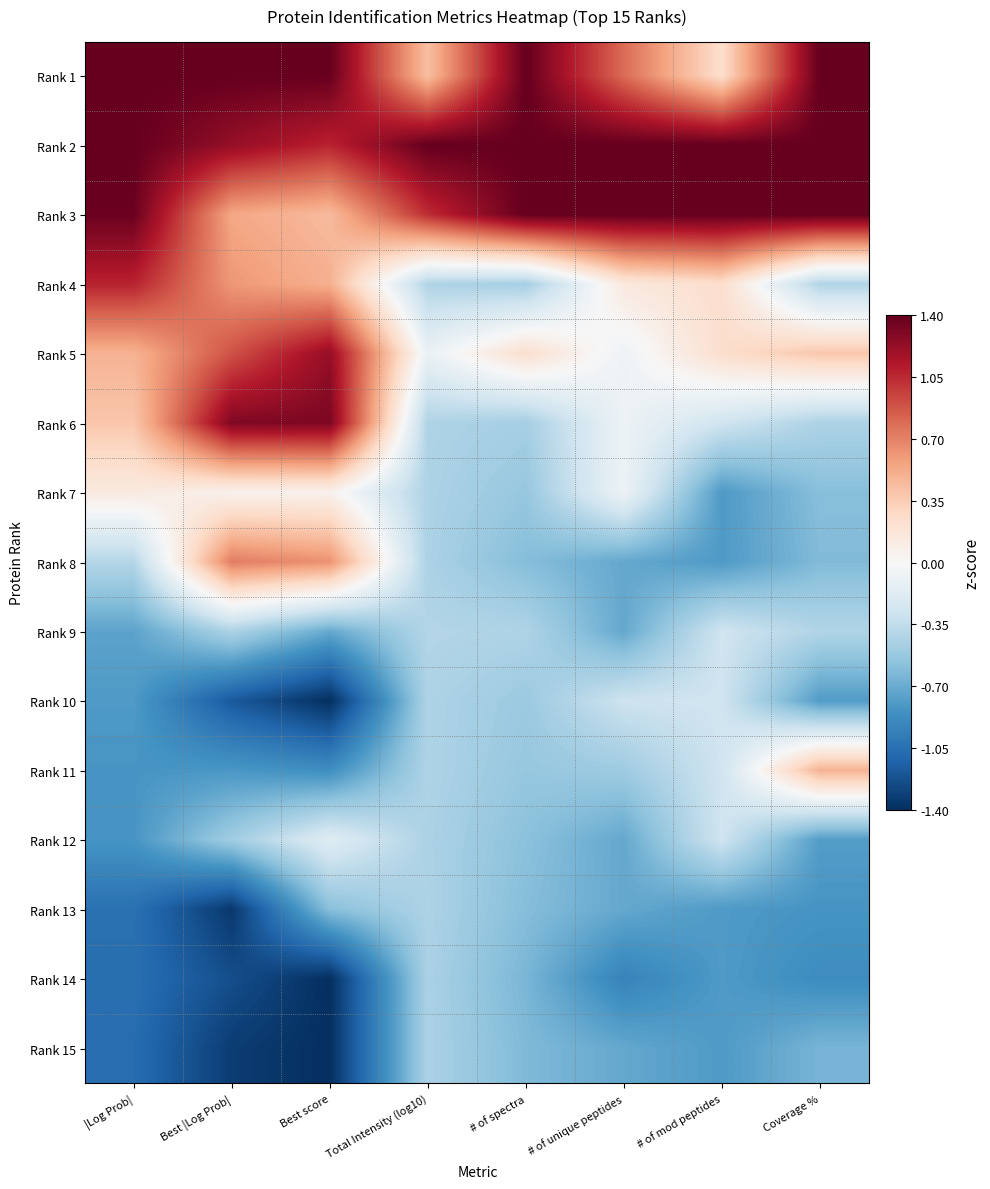

Reading left to right, list all the values displayed in this chart.

Rank 1: |Log Prob|=1.4	Best |Log Prob|=1.4	Best score=1.4	Total Intensity (log10)=0.4	# of spectra=1.4	# of unique peptides=0.8	# of mod peptides=0.2	Coverage %=1.4
Rank 2: |Log Prob|=1.4	Best |Log Prob|=1.2	Best score=1.1	Total Intensity (log10)=1.4	# of spectra=1.4	# of unique peptides=1.4	# of mod peptides=1.4	Coverage %=1.4
Rank 3: |Log Prob|=1.4	Best |Log Prob|=0.5	Best score=0.4	Total Intensity (log10)=1.0	# of spectra=1.4	# of unique peptides=1.4	# of mod peptides=1.4	Coverage %=1.4
Rank 4: |Log Prob|=1.1	Best |Log Prob|=0.6	Best score=0.5	Total Intensity (log10)=-0.4	# of spectra=-0.5	# of unique peptides=0.1	# of mod peptides=0.2	Coverage %=-0.4
Rank 5: |Log Prob|=0.5	Best |Log Prob|=0.9	Best score=1.2	Total Intensity (log10)=-0.1	# of spectra=0.2	# of unique peptides=-0.1	# of mod peptides=0.2	Coverage %=0.4
Rank 6: |Log Prob|=0.4	Best |Log Prob|=1.3	Best score=1.3	Total Intensity (log10)=-0.4	# of spectra=-0.5	# of unique peptides=-0.1	# of mod peptides=-0.3	Coverage %=-0.4
Rank 7: |Log Prob|=0.1	Best |Log Prob|=0.1	Best score=0.1	Total Intensity (log10)=-0.4	# of spectra=-0.5	# of unique peptides=-0.1	# of mod peptides=-0.8	Coverage %=-0.6
Rank 8: |Log Prob|=-0.4	Best |Log Prob|=0.7	Best score=0.6	Total Intensity (log10)=-0.4	# of spectra=-0.6	# of unique peptides=-0.7	# of mod peptides=-0.8	Coverage %=-0.6
Rank 9: |Log Prob|=-0.7	Best |Log Prob|=-0.4	Best score=-0.7	Total Intensity (log10)=-0.4	# of spectra=-0.4	# of unique peptides=-0.7	# of mod peptides=-0.3	Coverage %=-0.4
Rank 10: |Log Prob|=-0.8	Best |Log Prob|=-1.2	Best score=-1.4	Total Intensity (log10)=-0.4	# of spectra=-0.5	# of unique peptides=-0.3	# of mod peptides=-0.3	Coverage %=-0.8
Rank 11: |Log Prob|=-0.8	Best |Log Prob|=-0.8	Best score=-0.9	Total Intensity (log10)=-0.4	# of spectra=-0.5	# of unique peptides=-0.5	# of mod peptides=-0.3	Coverage %=0.5
Rank 12: |Log Prob|=-0.8	Best |Log Prob|=-0.5	Best score=-0.2	Total Intensity (log10)=-0.4	# of spectra=-0.6	# of unique peptides=-0.7	# of mod peptides=-0.3	Coverage %=-0.8
Rank 13: |Log Prob|=-1.0	Best |Log Prob|=-1.4	Best score=-0.6	Total Intensity (log10)=-0.4	# of spectra=-0.6	# of unique peptides=-0.7	# of mod peptides=-0.8	Coverage %=-0.8
Rank 14: |Log Prob|=-1.1	Best |Log Prob|=-1.2	Best score=-1.4	Total Intensity (log10)=-0.4	# of spectra=-0.6	# of unique peptides=-0.9	# of mod peptides=-0.8	Coverage %=-0.9
Rank 15: |Log Prob|=-1.1	Best |Log Prob|=-1.3	Best score=-1.4	Total Intensity (log10)=-0.4	# of spectra=-0.6	# of unique peptides=-0.7	# of mod peptides=-0.8	Coverage %=-0.6